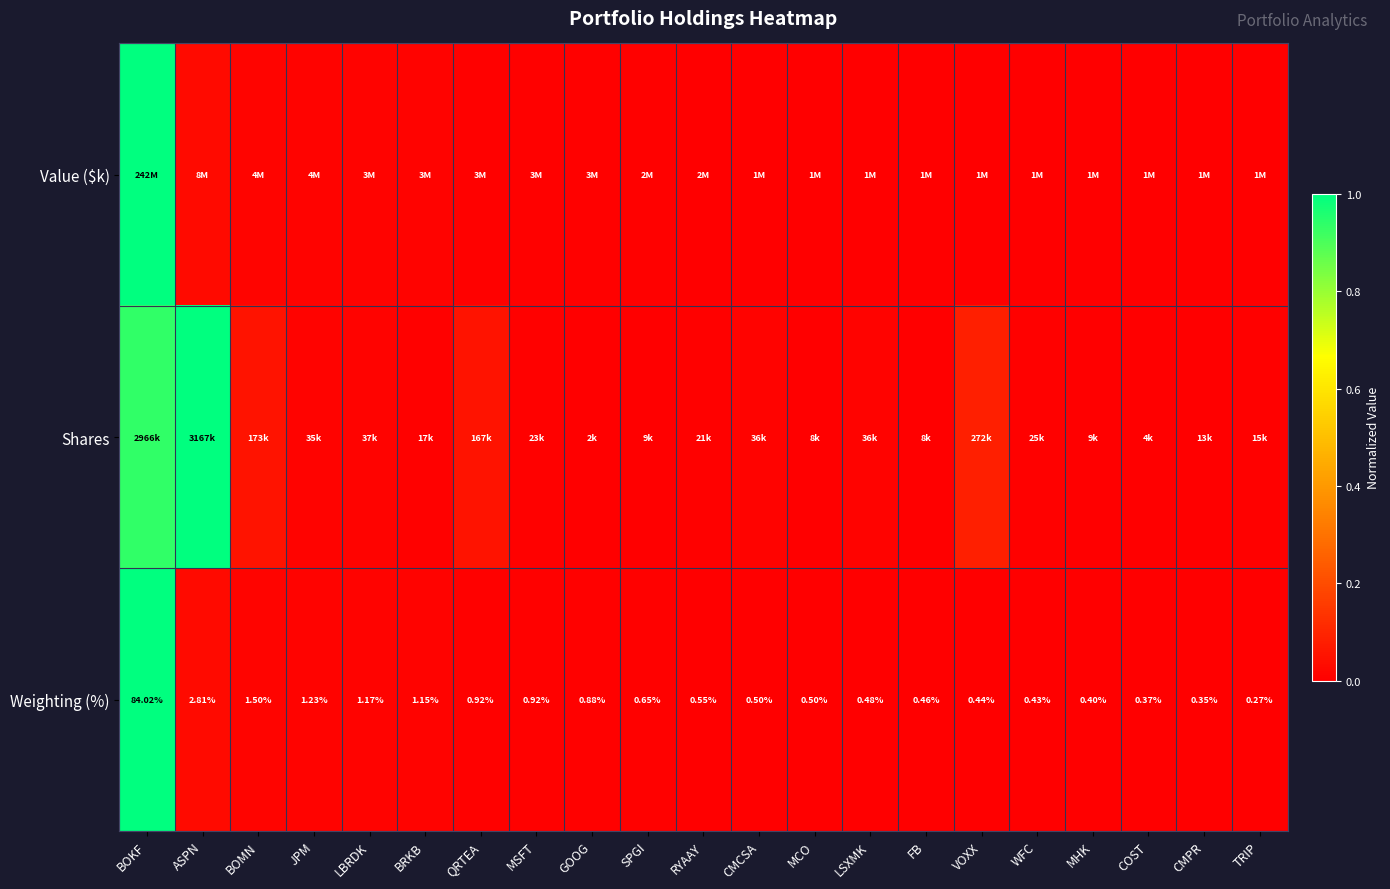

Which category has the highest value in the Weighting (%) series?

BOKF